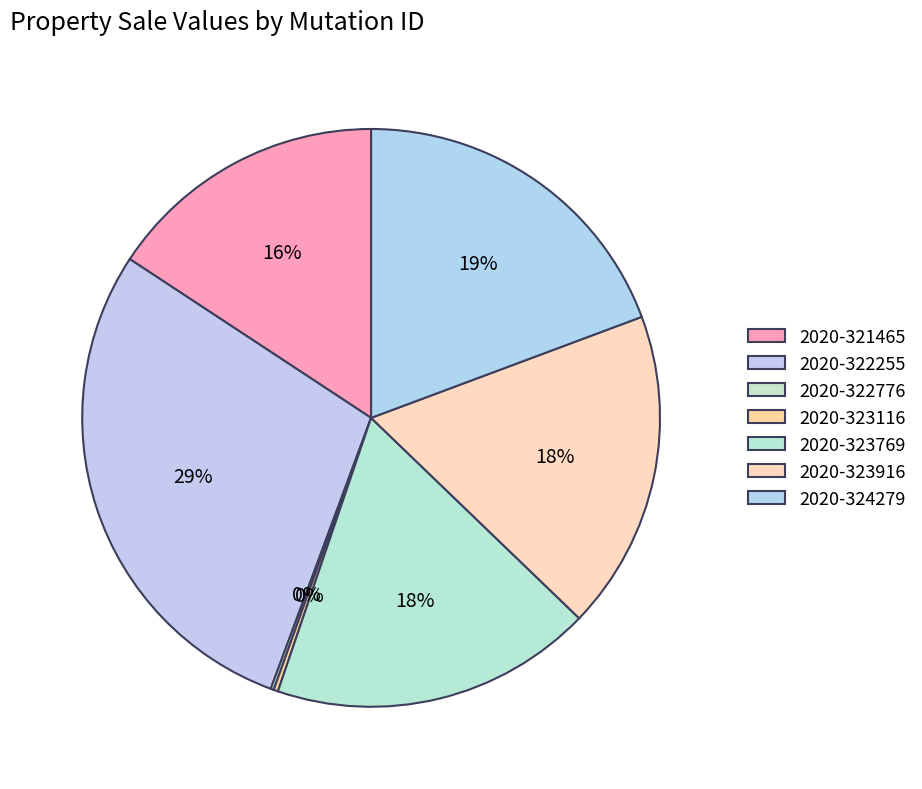

Rank the categories by value from highest to lowest.

2020-322255, 2020-324279, 2020-323769, 2020-323916, 2020-321465, 2020-323116, 2020-322776